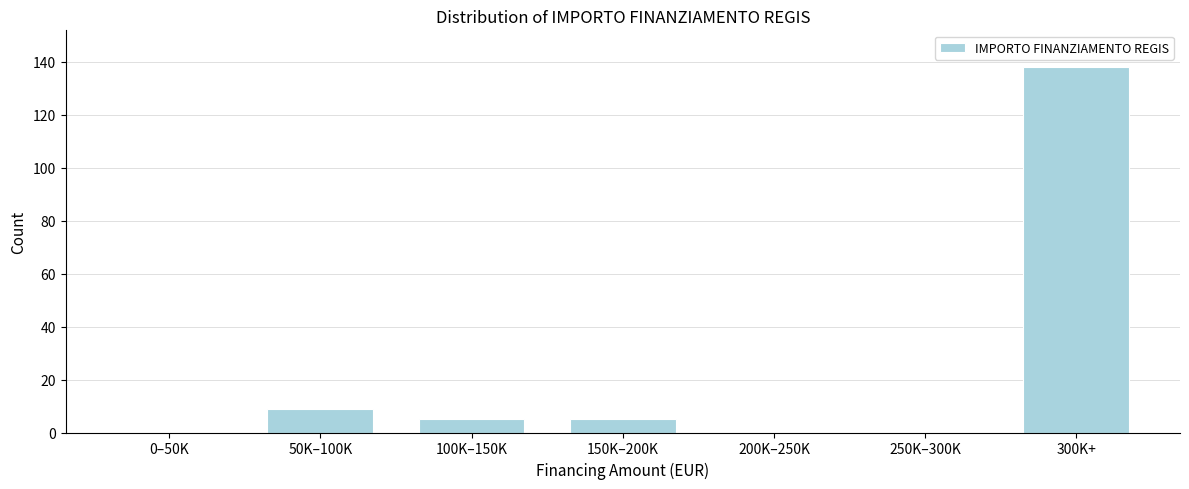

Reading right to left, list all the values displayed in this chart.

300K+=138	250K–300K=0	200K–250K=0	150K–200K=5	100K–150K=5	50K–100K=9	0–50K=0